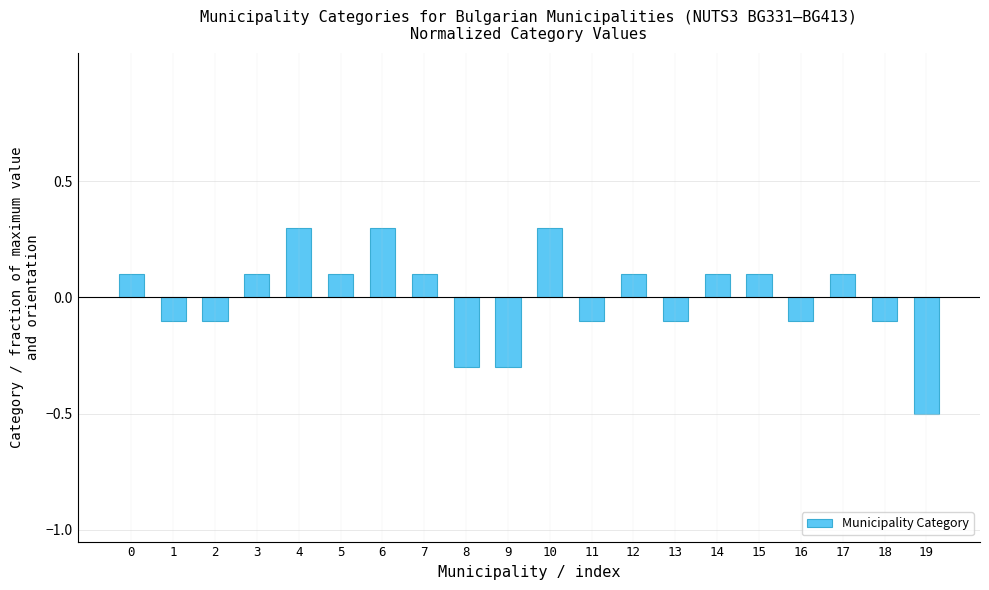

What is the difference between the second highest and minimum values?

0.8